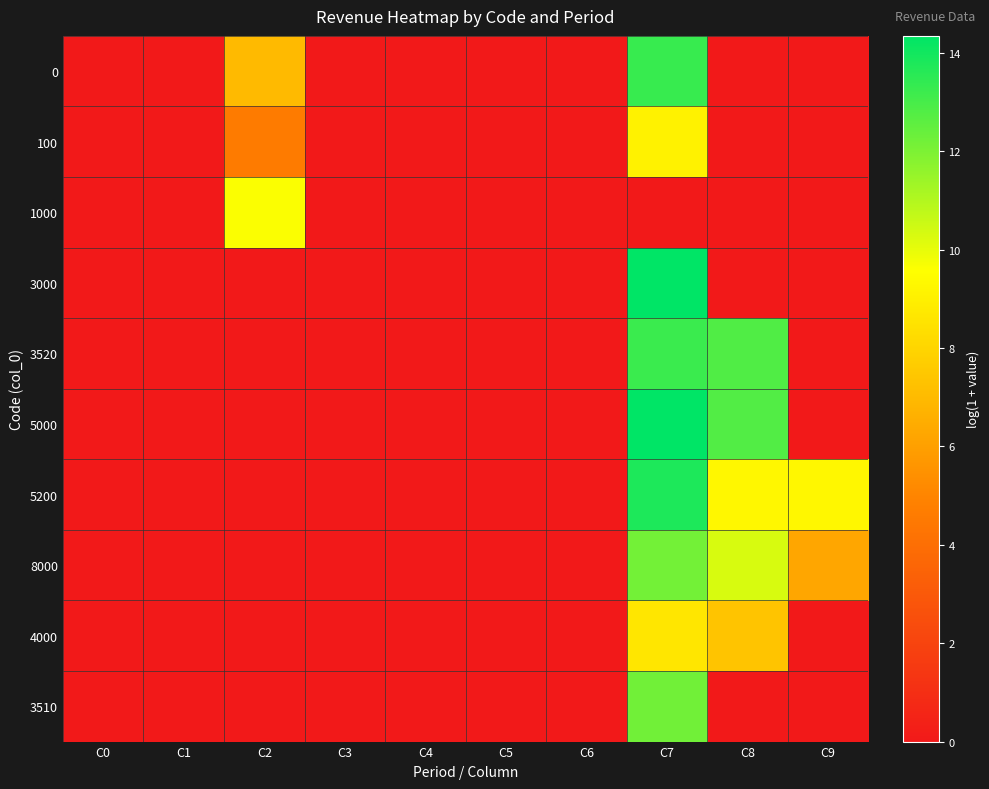

What is the total value across all series at C2?

21.2